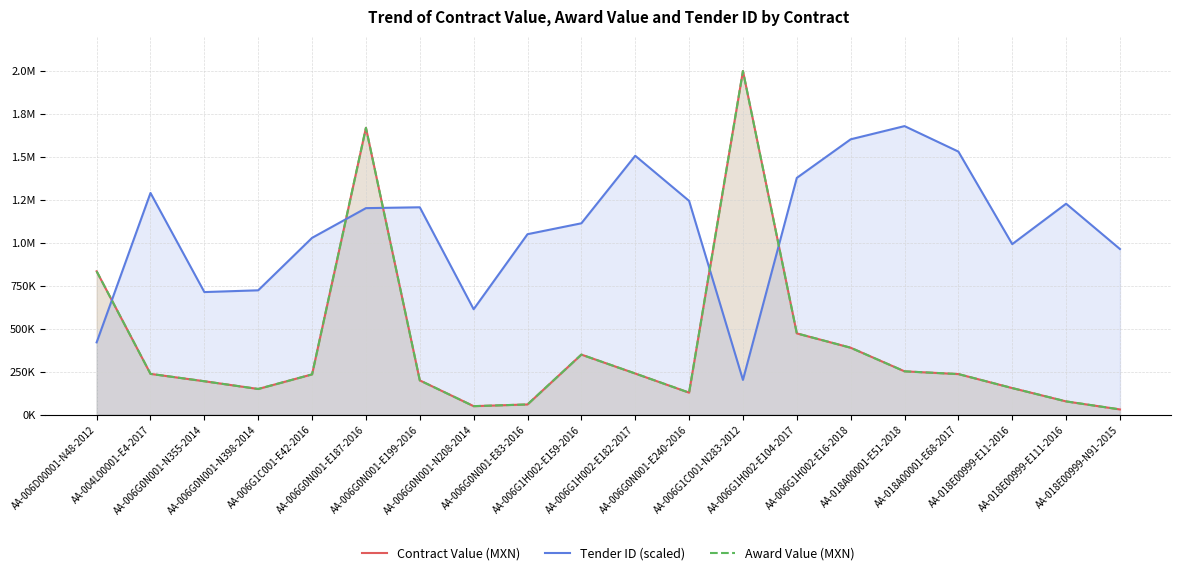

At which category is the sum across all series the highest?

AA-006G0N001-E187-2016